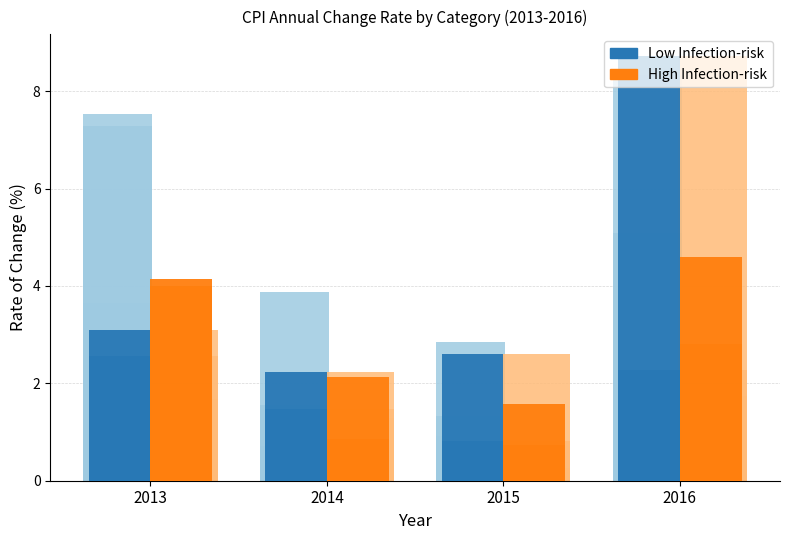

How many bars are there in total?

16